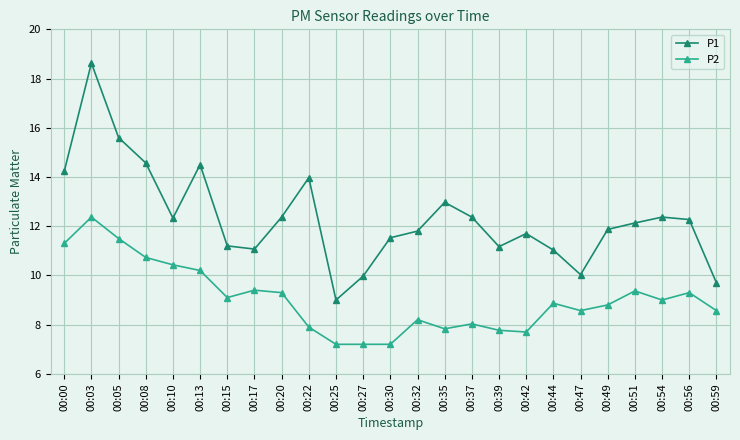

Which series has the widest spread of values?

P1